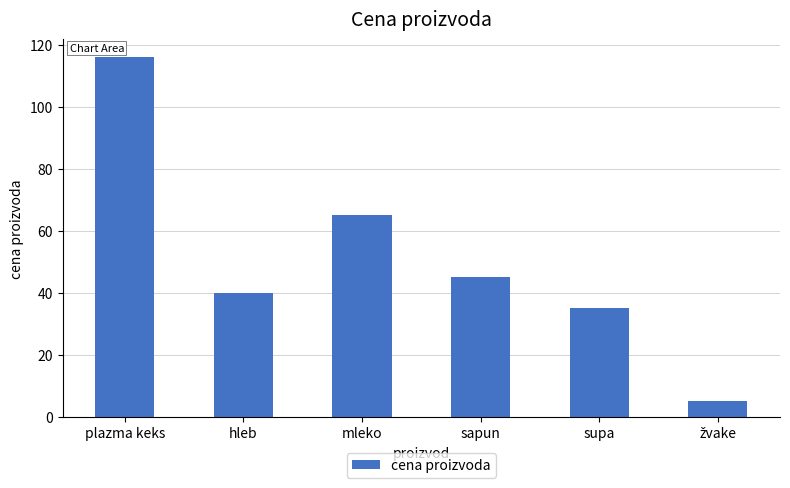

Reading right to left, transcribe all the data shown in this chart.

5	35	45	65	40	116